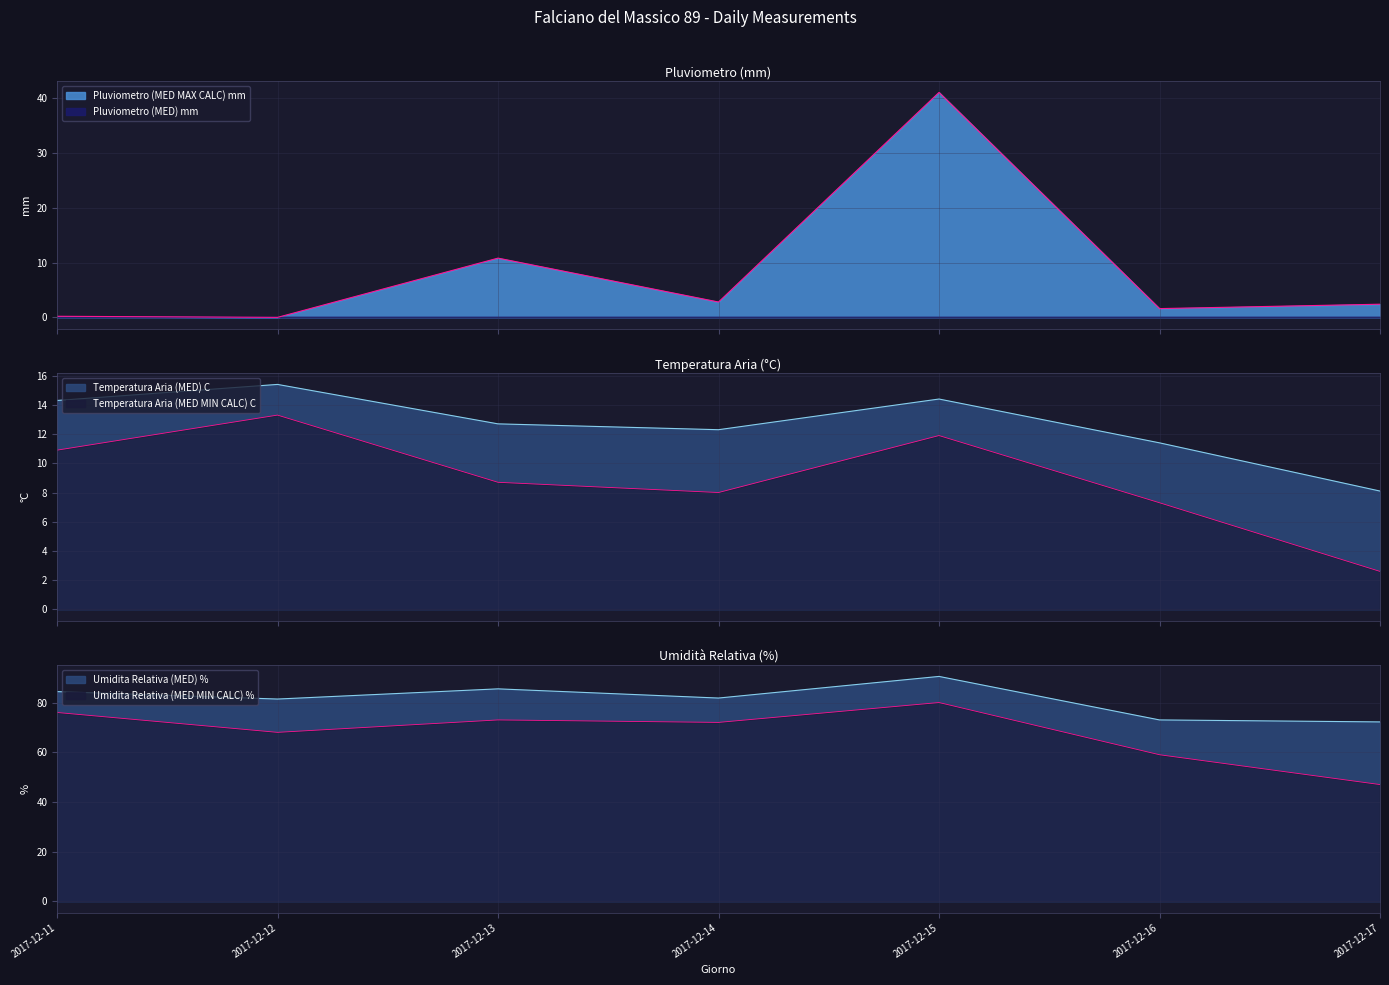

Which category has the lowest value in the Umidita Relativa (MED MIN CALC) % series?

2017-12-17